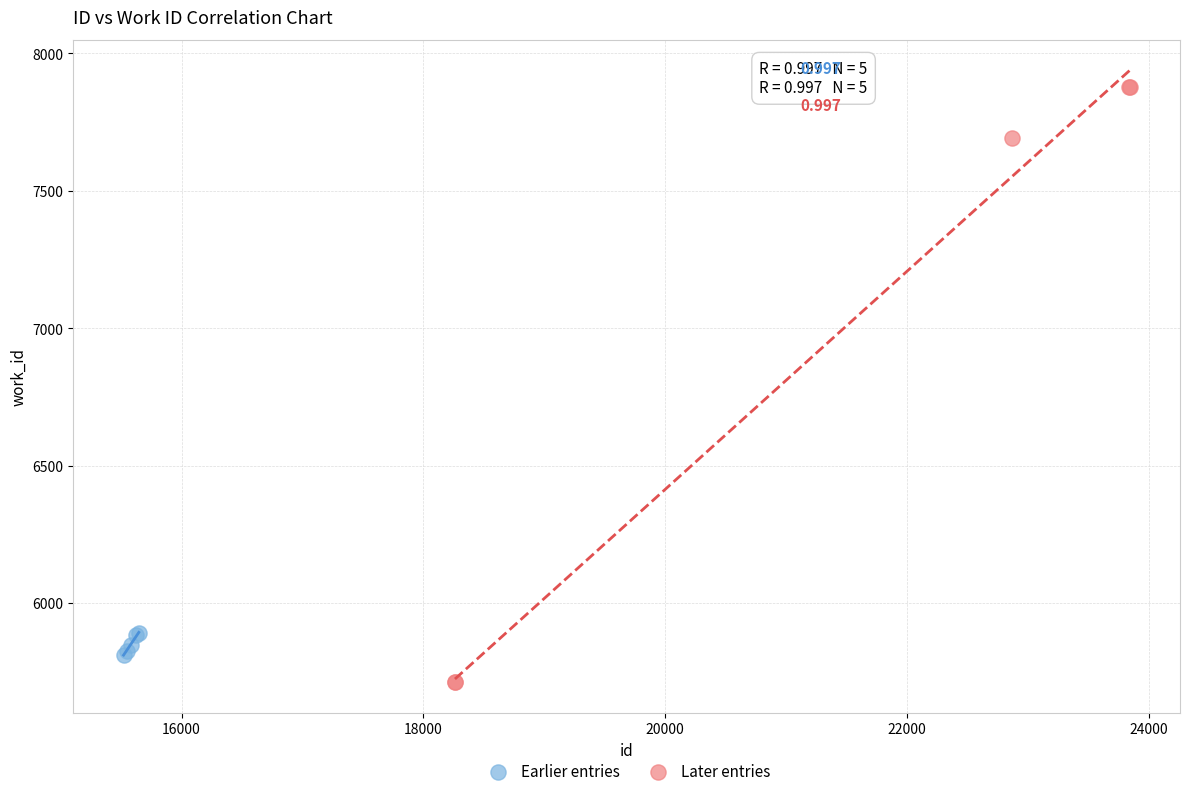

What are all the series names shown in the legend?

Earlier entries, Later entries